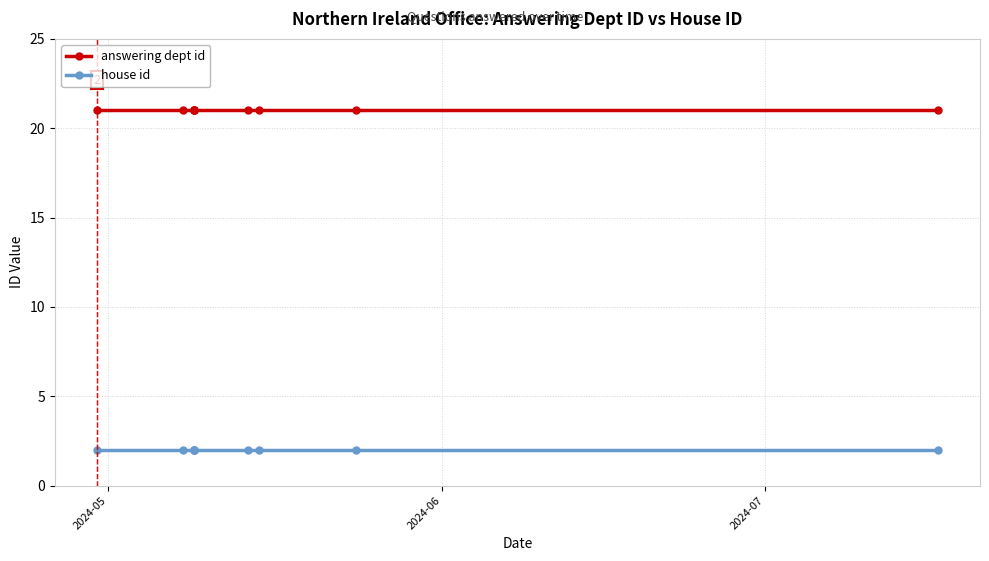

Rank the series by their maximum value, from highest to lowest.

answering dept id, house id